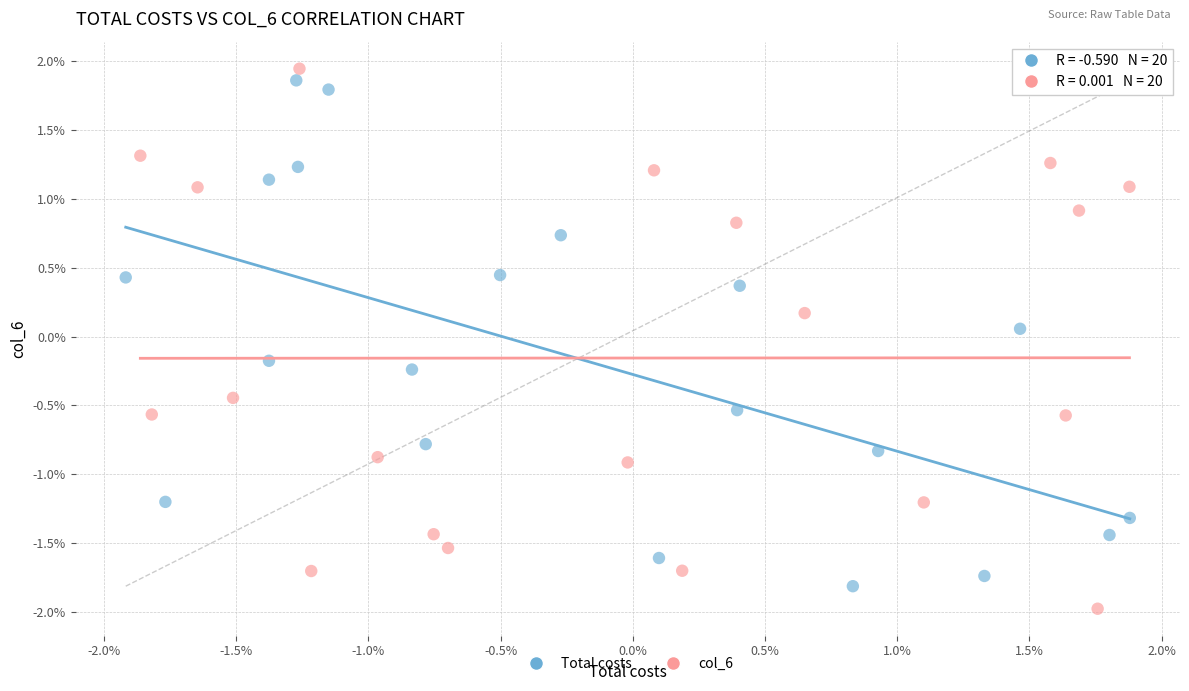

What are all the series names shown in the legend?

Total costs, col_6